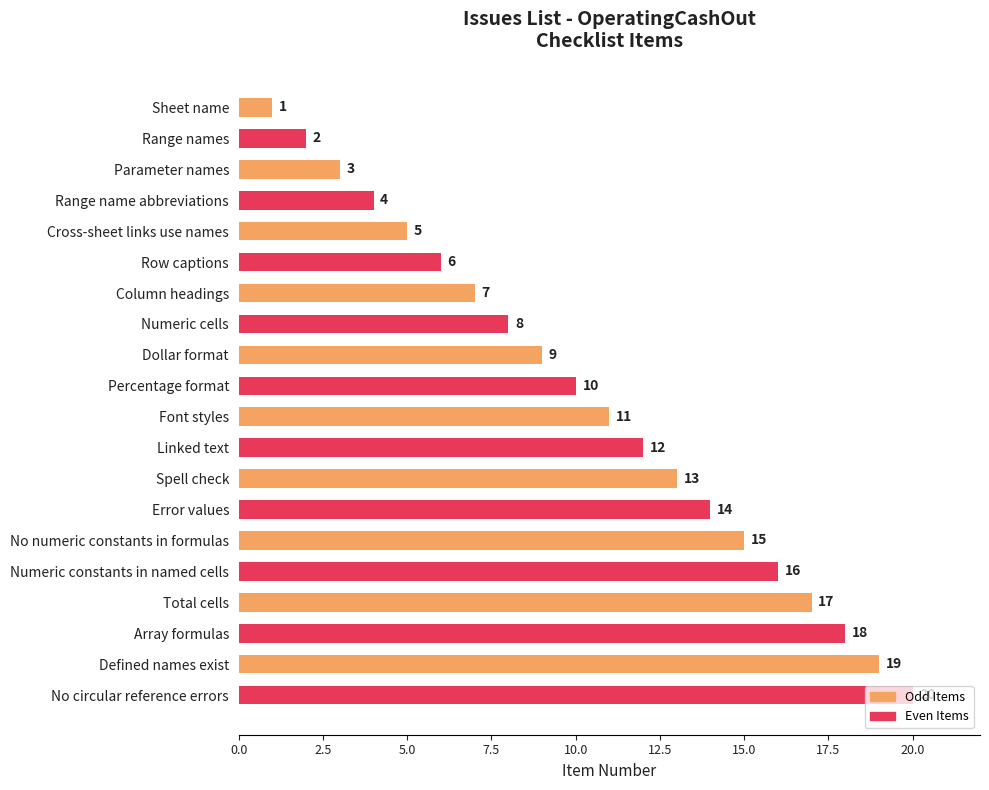

What value does the data have at No circular reference errors?

20